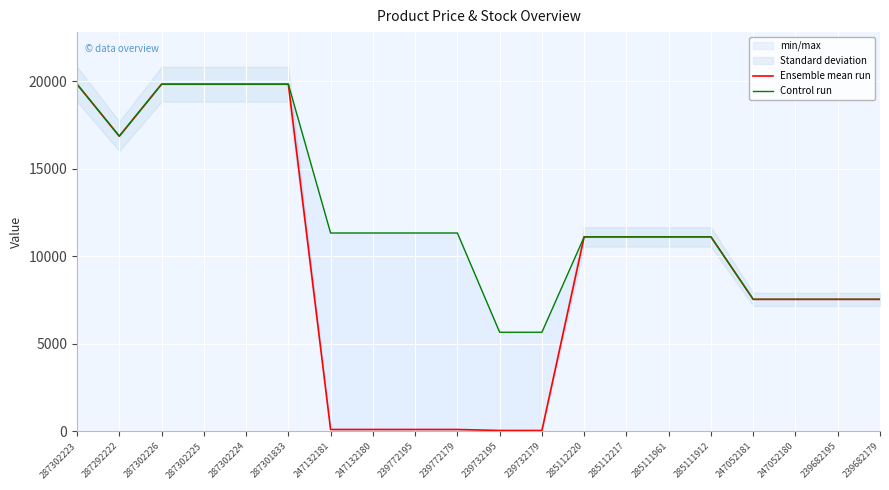

Which series changed the most between 287301833 and 285111912?

Ensemble mean run